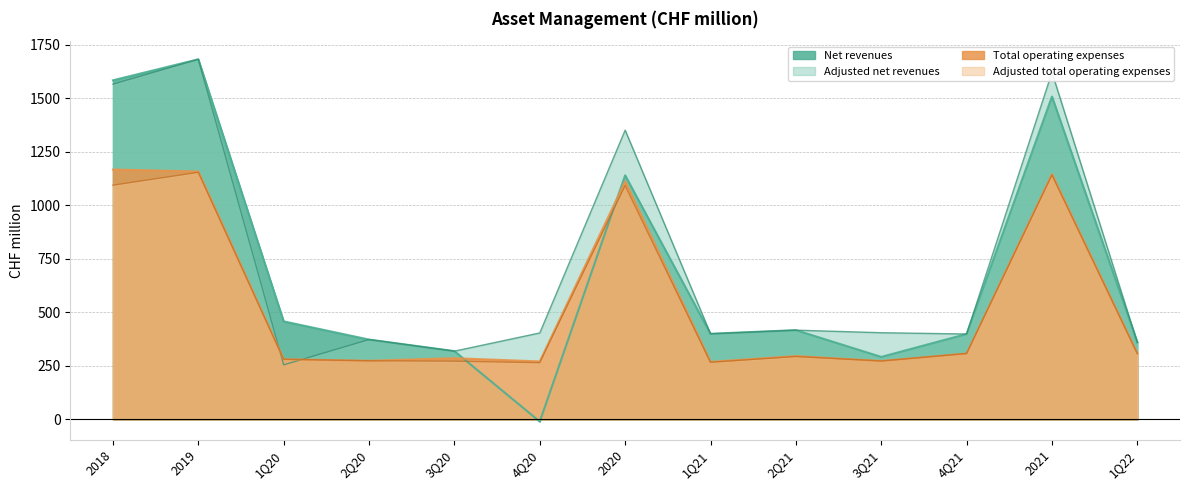

How many series are shown in this chart?

4